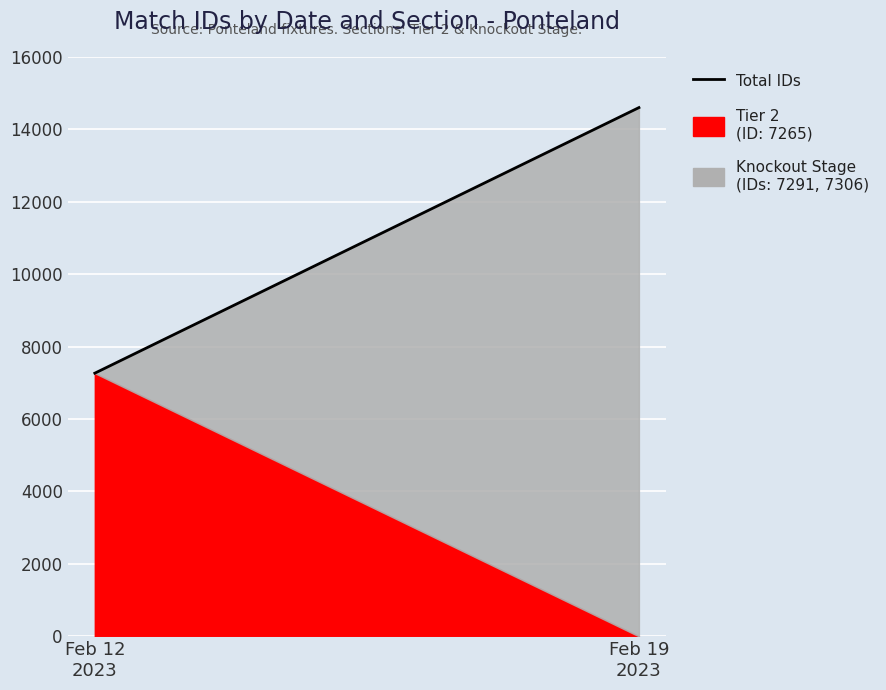

What is the average value?

10931